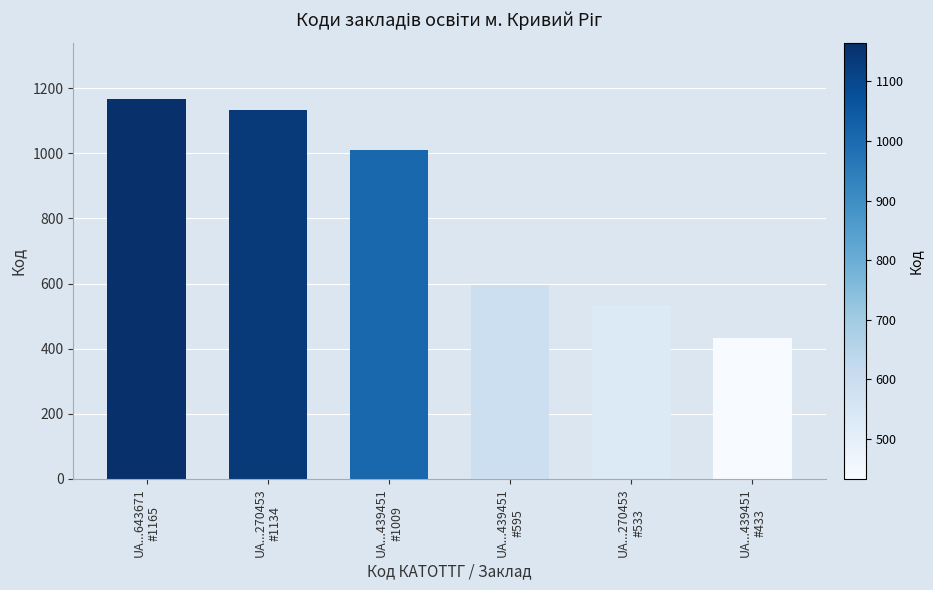

List the labels in order of value, smallest first.

UA...439451
#433, UA...270453
#533, UA...439451
#595, UA...439451
#1009, UA...270453
#1134, UA...643671
#1165